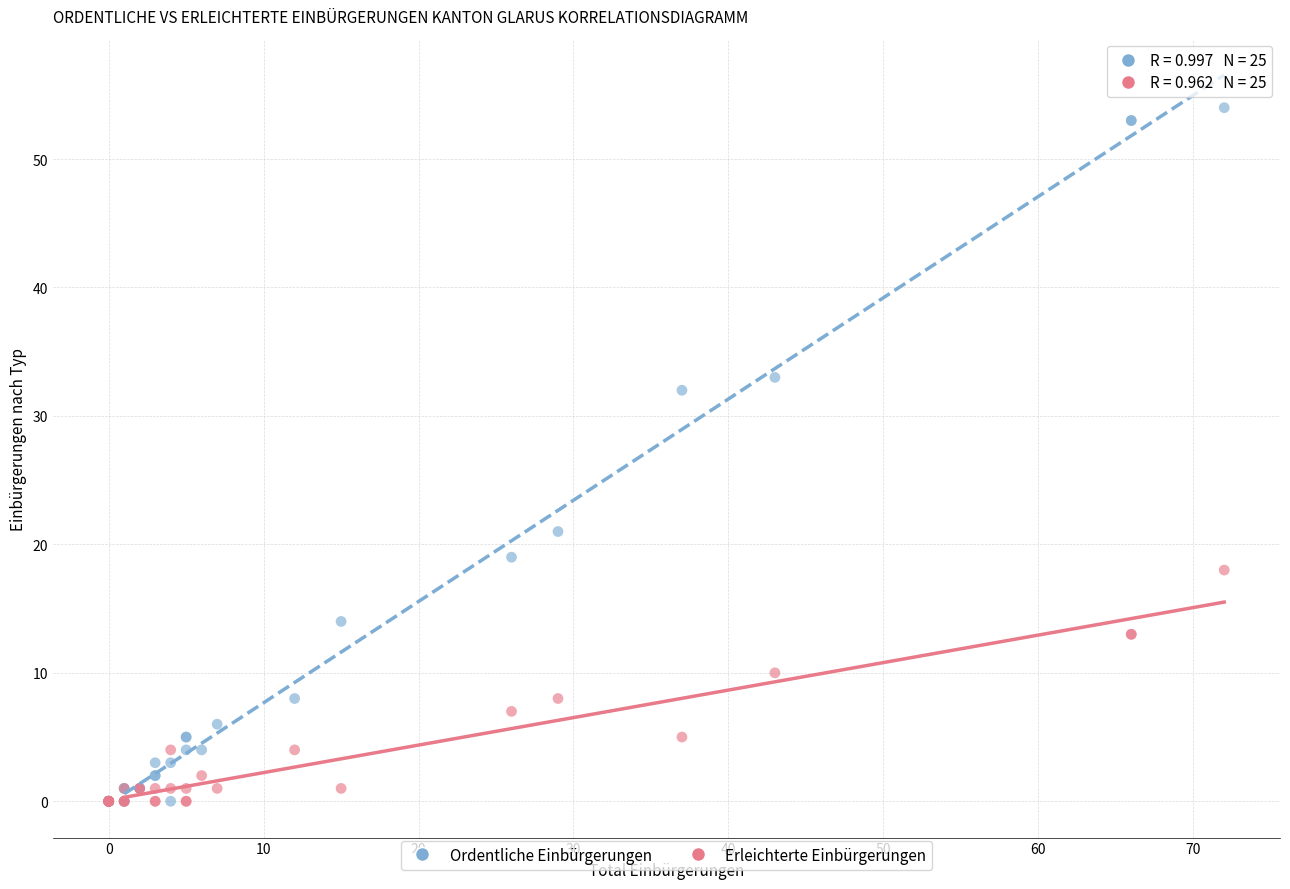

In the Ordentliche Einbürgerungen series, what Y value is closest to 27?

32